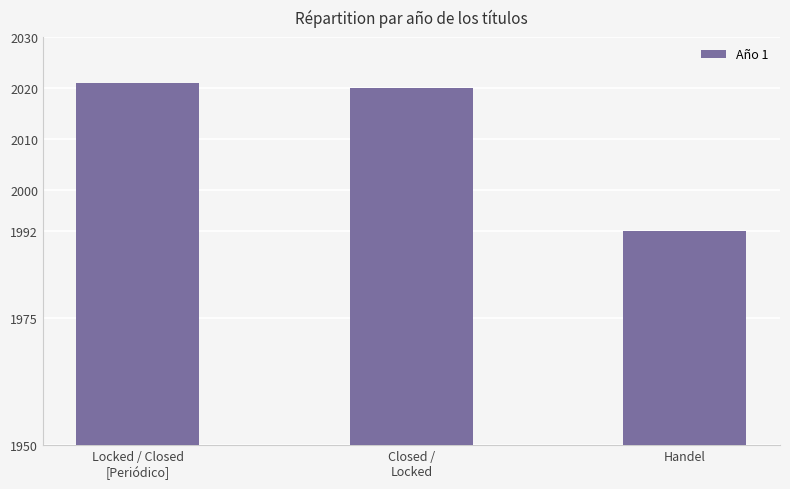

Is it true that the value at Closed /
Locked is 2020?

True